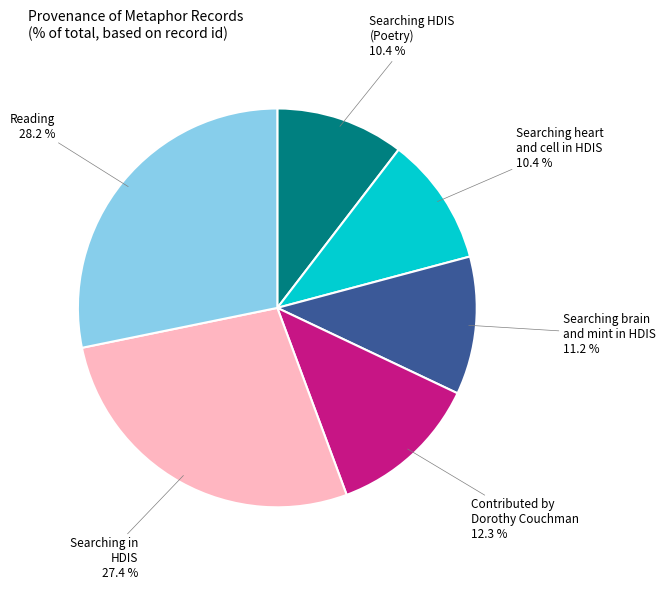

Is the sum of Searching HDIS (Poetry) and Reading greater than half?

No